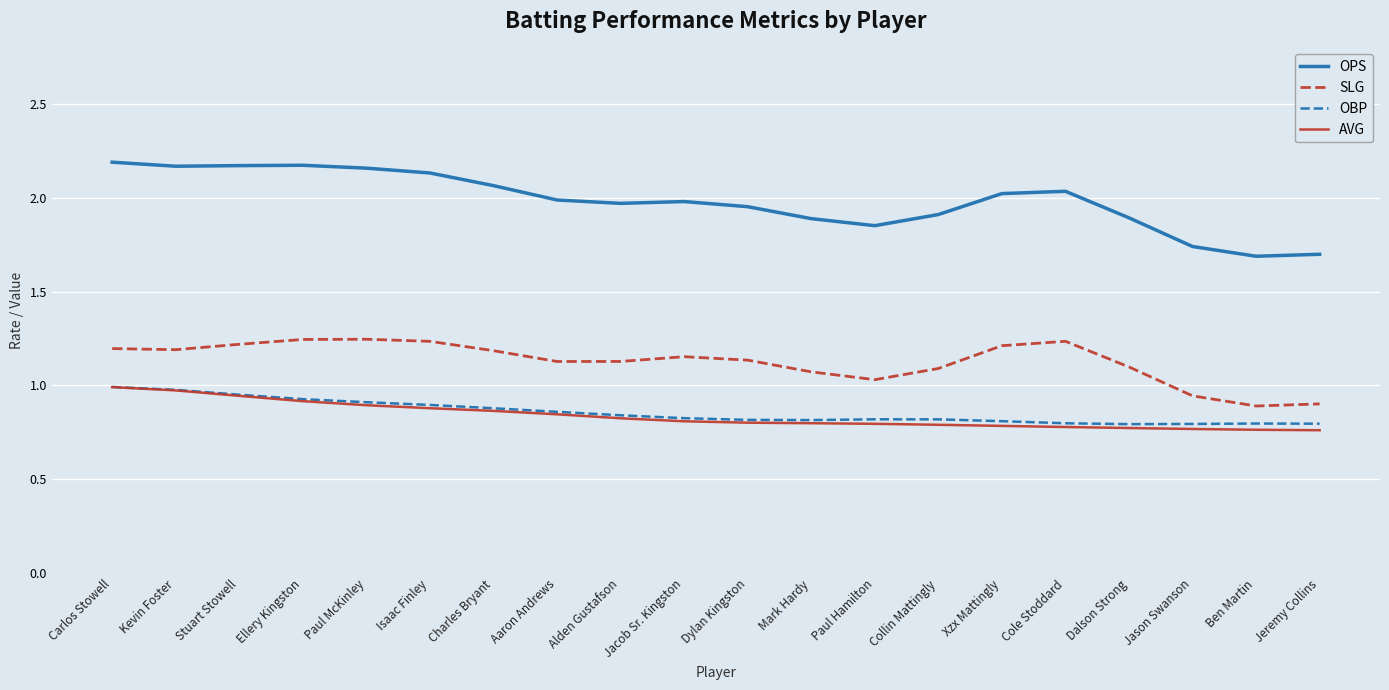

The value of OBP at Ellery Kingston is 0.9. True or false?

True